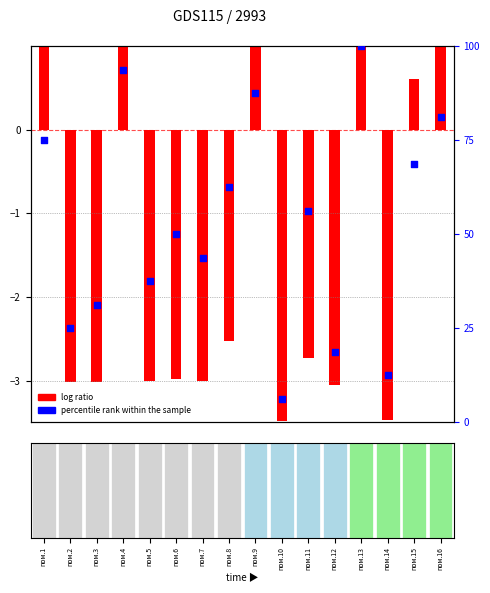

What is the change in value from пом.10 to пом.16?

+75.0